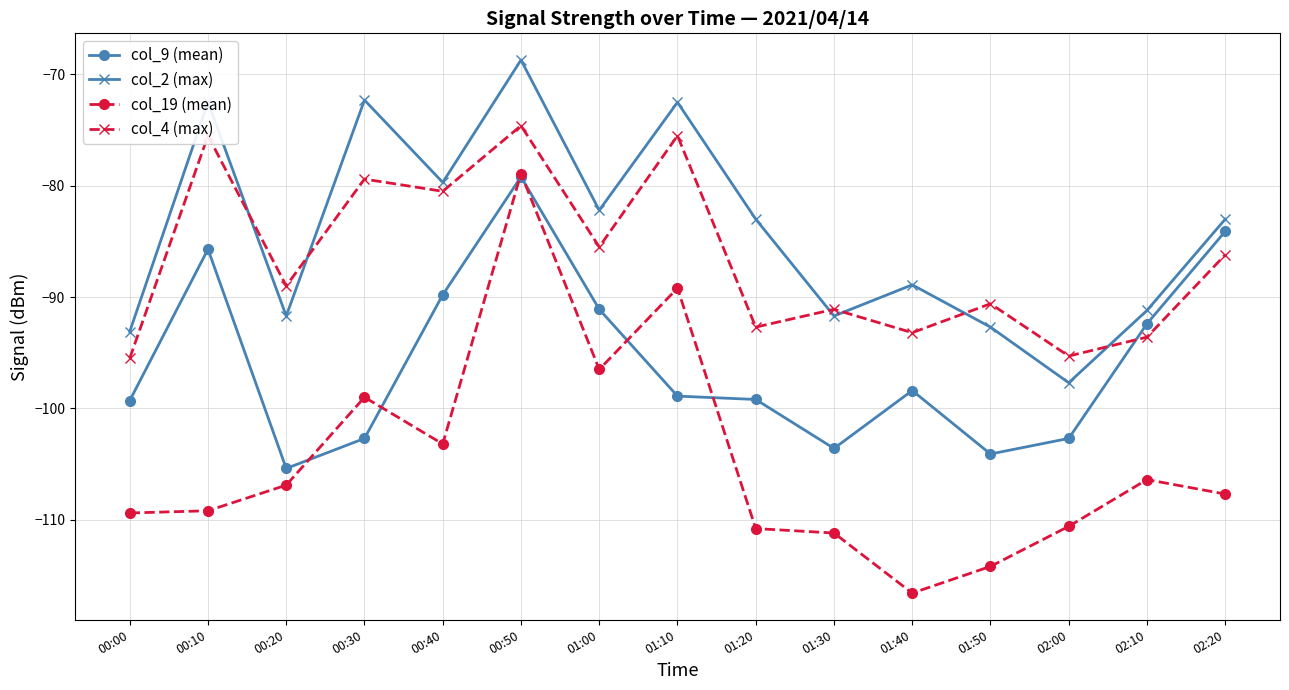

What position from the left is 01:40?

11